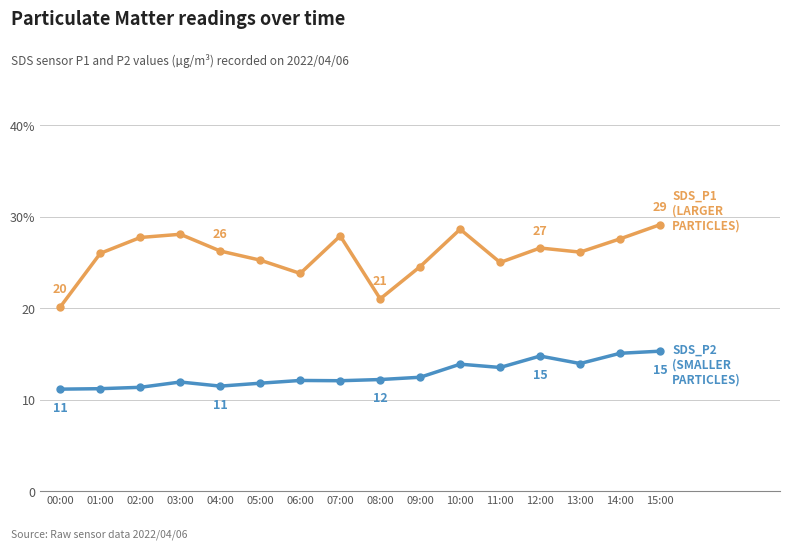

Reading left to right, transcribe all the data shown in this chart.

SDS_P1: 20.1	26.0	27.7	28.1	26.2	25.2	23.8	27.9	21.0	24.6	28.6	25.0	26.6	26.1	27.6	29.1
SDS_P2: 11.2	11.2	11.3	11.9	11.5	11.8	12.1	12.1	12.2	12.4	13.9	13.5	14.8	13.9	15.1	15.3